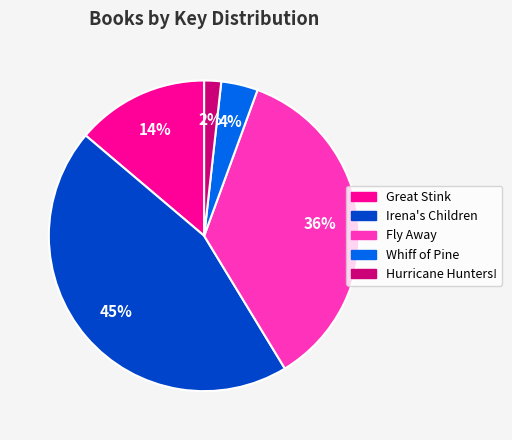

Which slice is the largest?

Irena's Children